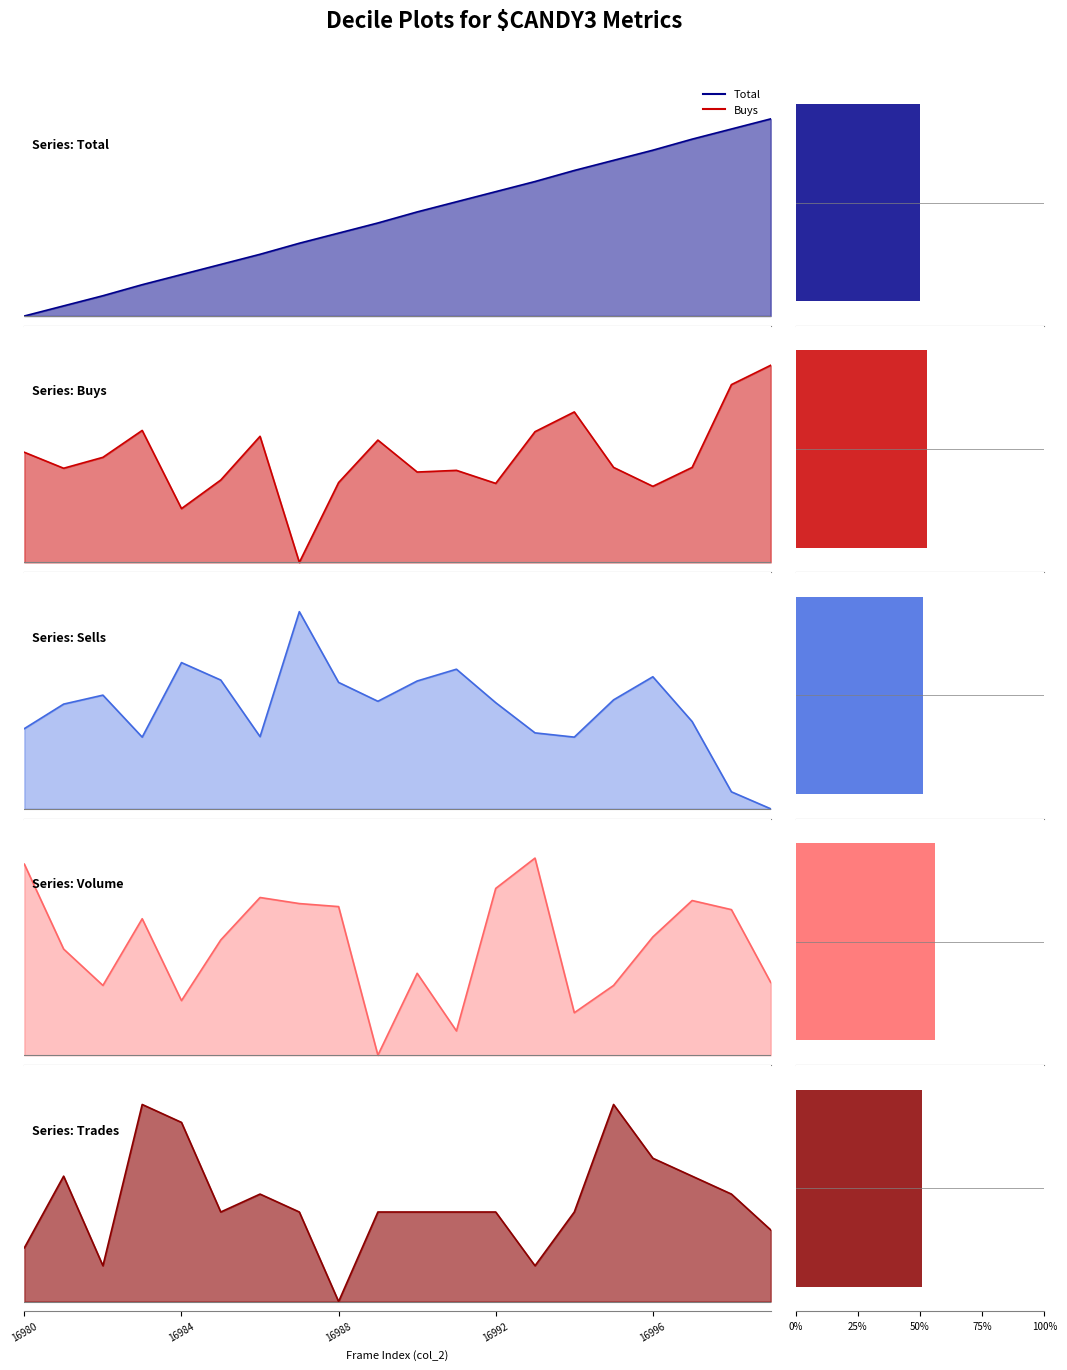

What is the sum of the col_3 (Total) values at 16985 and 16994?

1.0